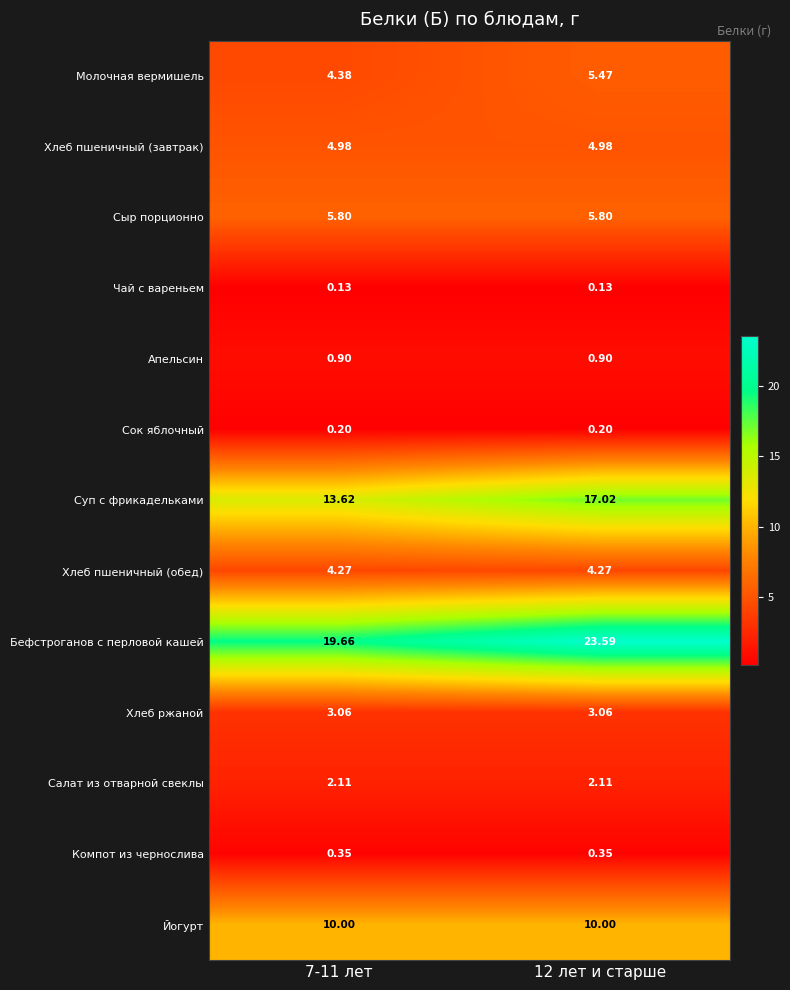

Is the value of Сок яблочный at 7-11 лет greater than the value of Хлеб ржаной at 7-11 лет?

No